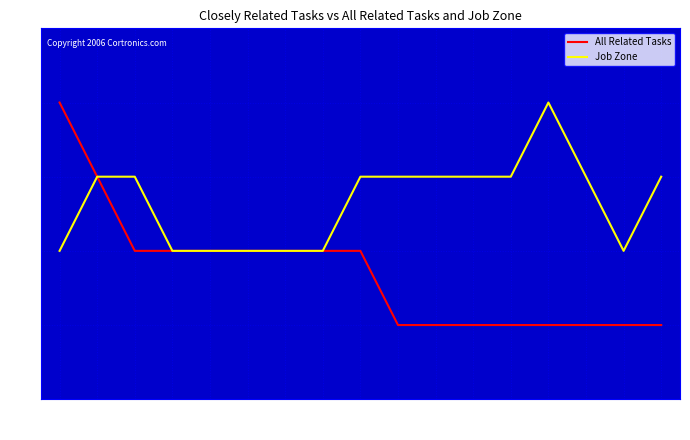

Is the value of All Related Tasks at 1 greater than the value of Job Zone at 2?

No